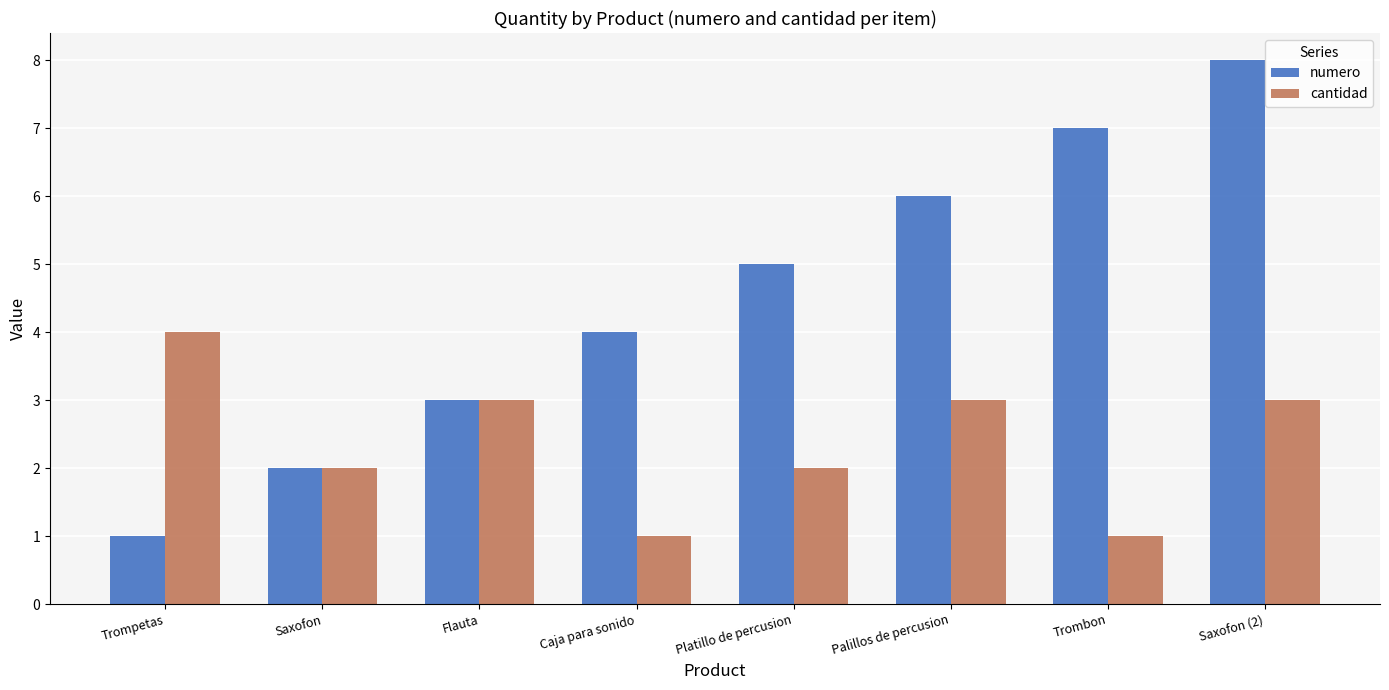

How many data points does each series have?

8